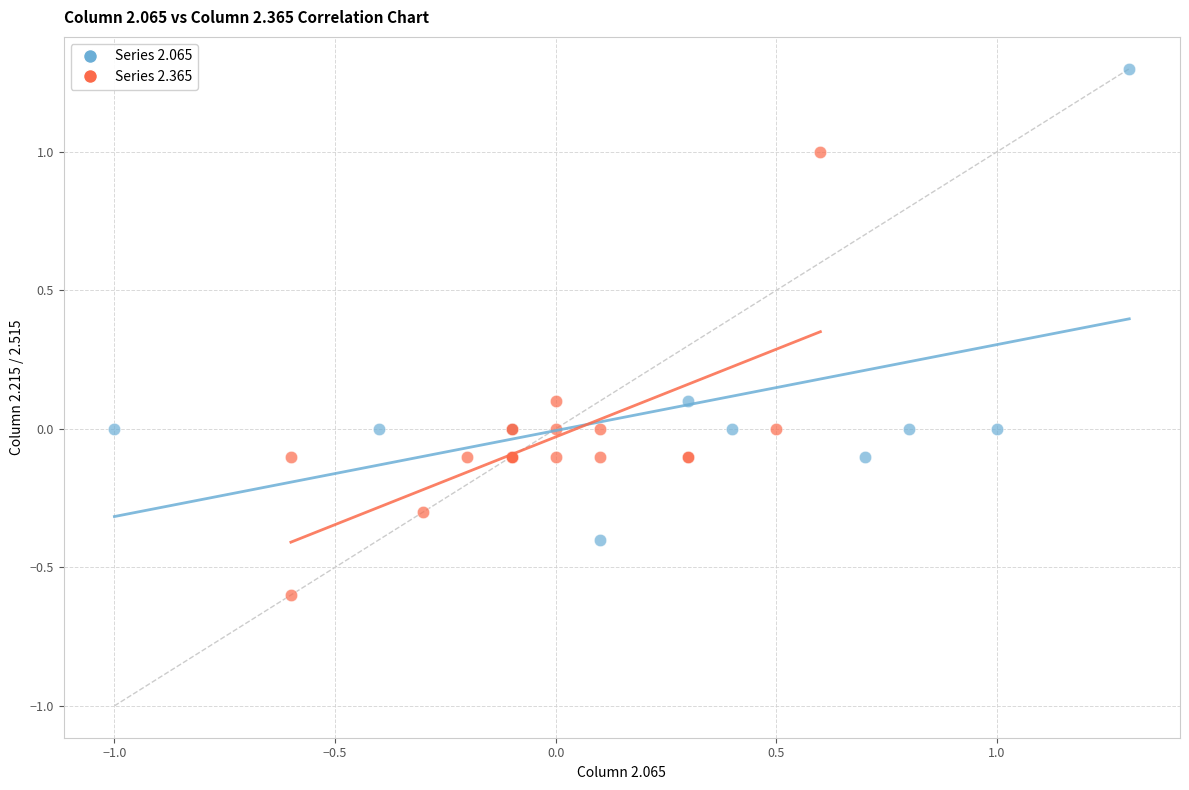

Which series contains the highest Y value?

Series 2.065